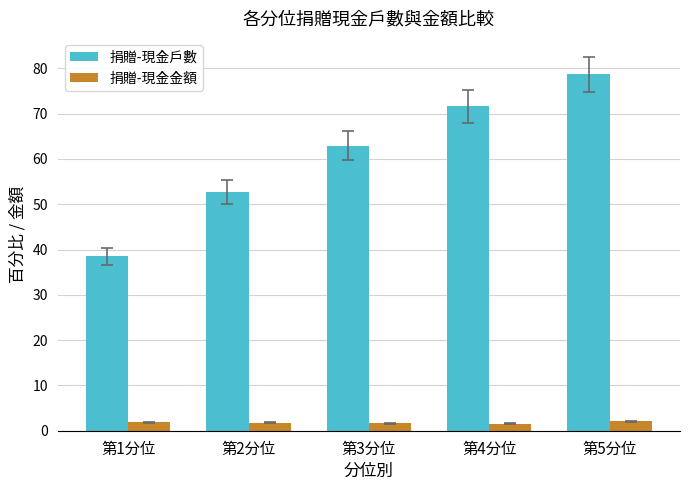

What is the sum of the 捐贈-現金戶數 values at 第5分位 and 第2分位?

131.4